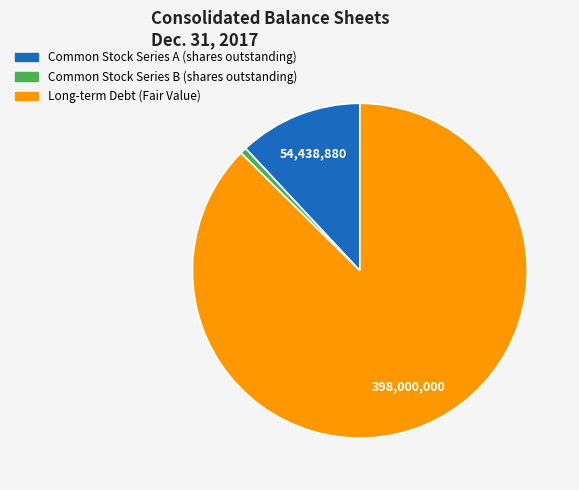

Between Common Stock Series B (shares outstanding) and Long-term Debt (Fair Value), which is larger?

Long-term Debt (Fair Value)